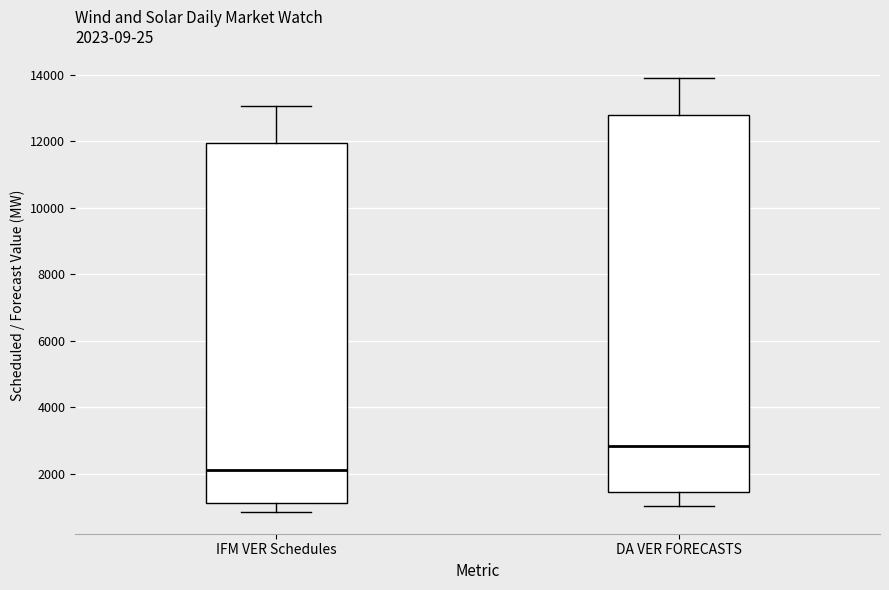

Which box is the tallest, from its lower edge to its upper edge?

DA VER FORECASTS